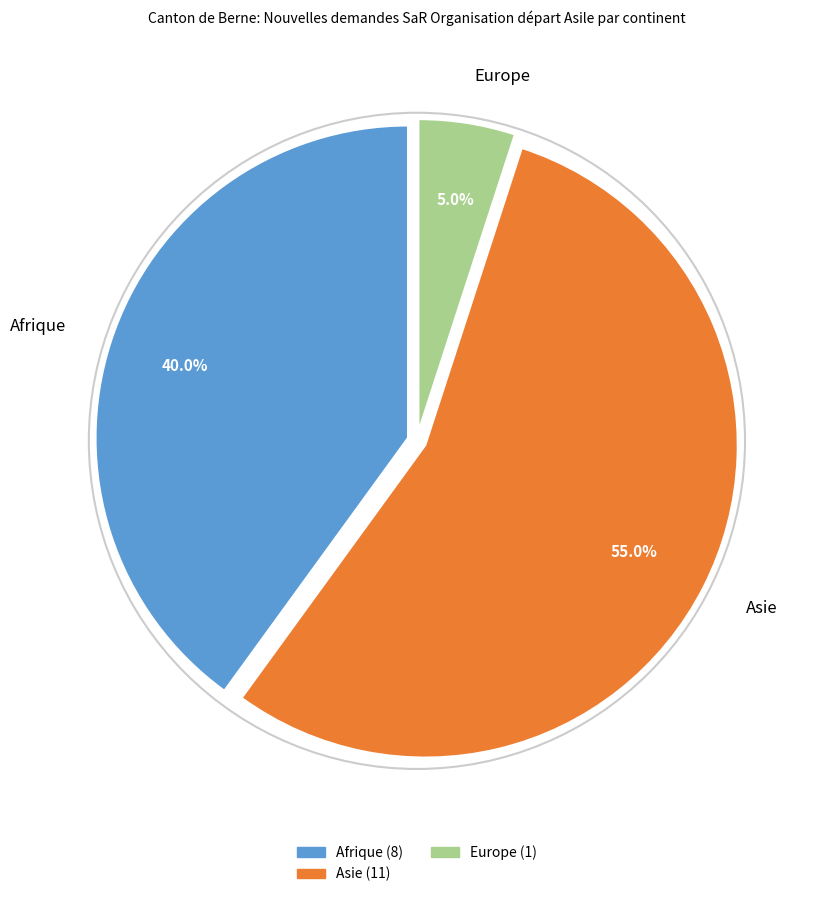

Is there a majority slice in this chart?

Yes